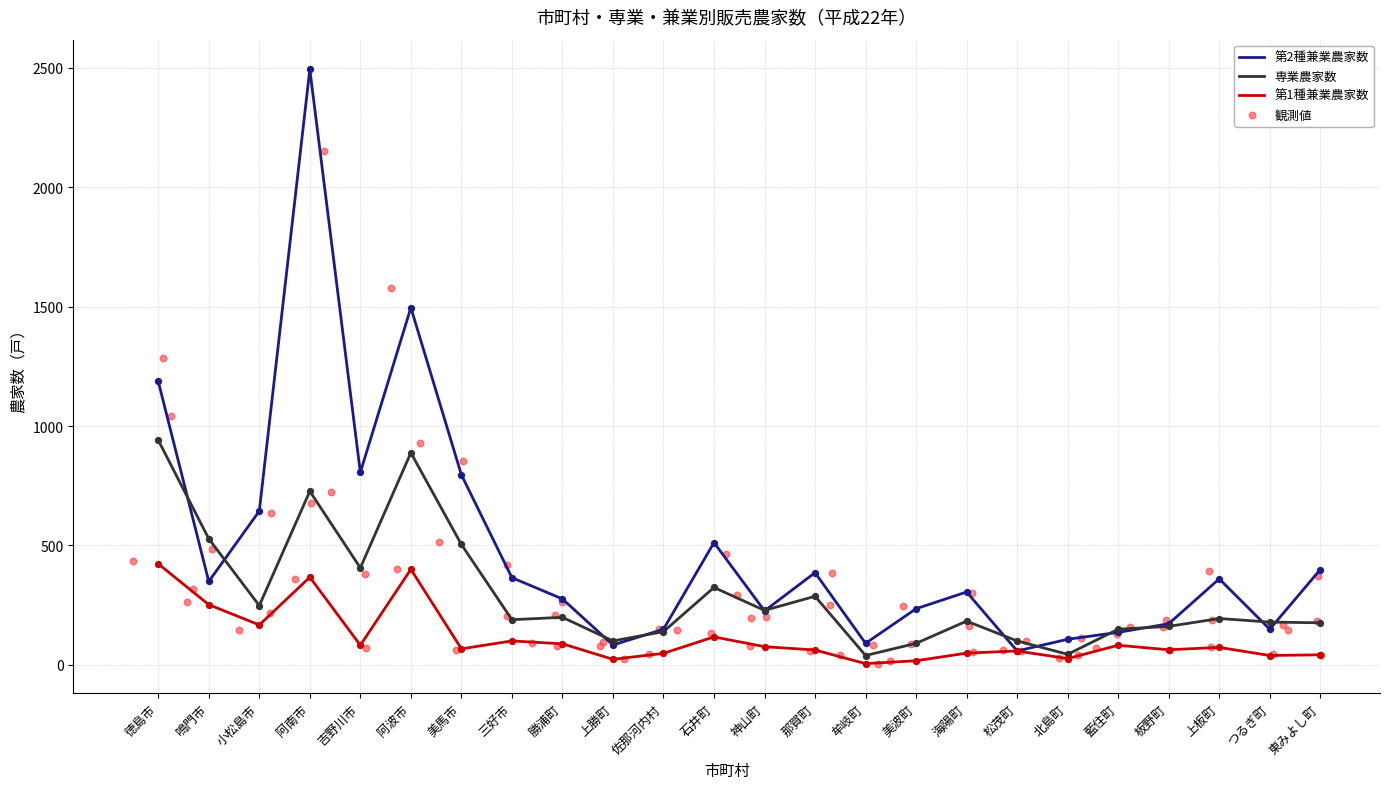

Is the value of 第2種兼業農家数 at 阿波市 greater than the value of 第1種兼業農家数 at 小松島市?

Yes